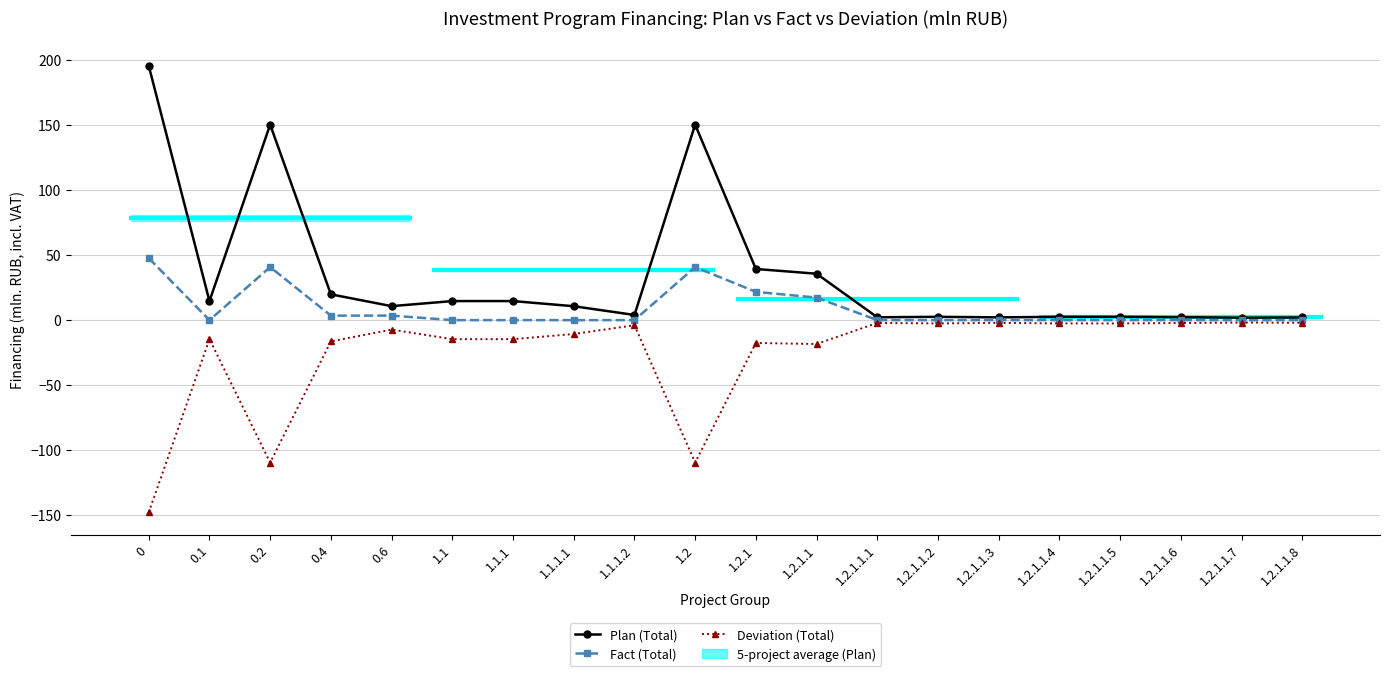

What is the value of the Deviation (Total) point at the 14th from the left?

-2.5